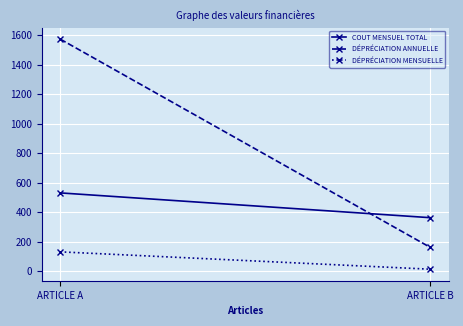

Is the value of DÉPRÉCIATION MENSUELLE at ARTICLE A greater than the value of DÉPRÉCIATION ANNUELLE at ARTICLE B?

No